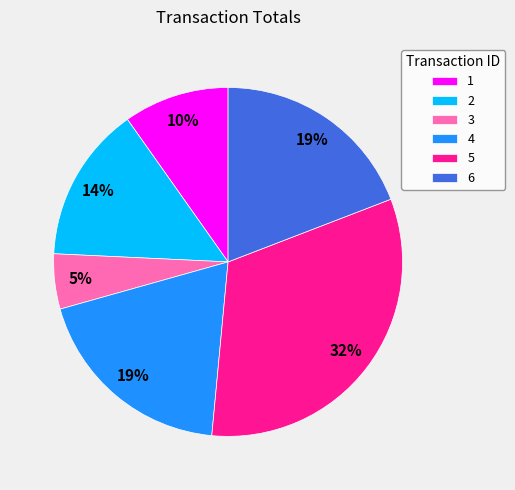

Does 3 represent more than half of the total?

No